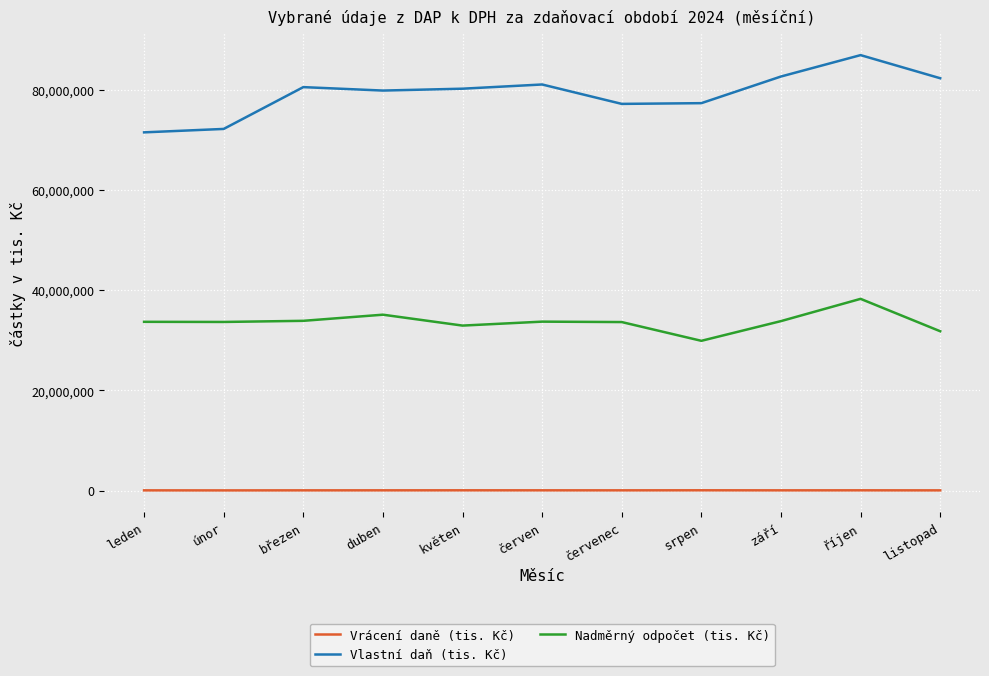

True or false: Nadměrný odpočet (tis. Kč) has a value of 35132980.4 at duben.

True